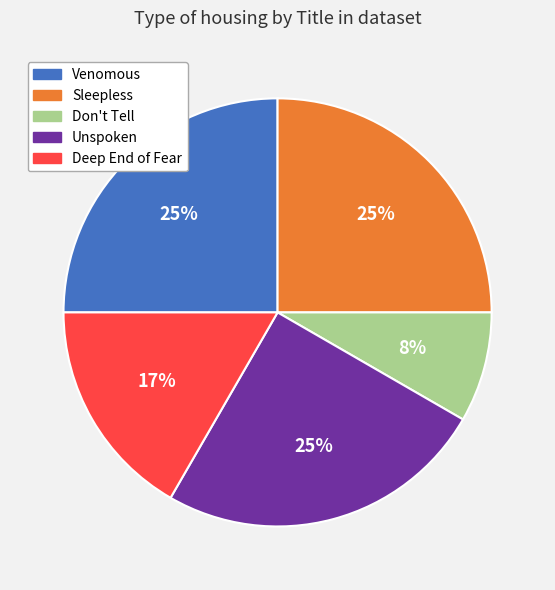

Approximately how many times larger is the value at Unspoken compared to Deep End of Fear?

1.5